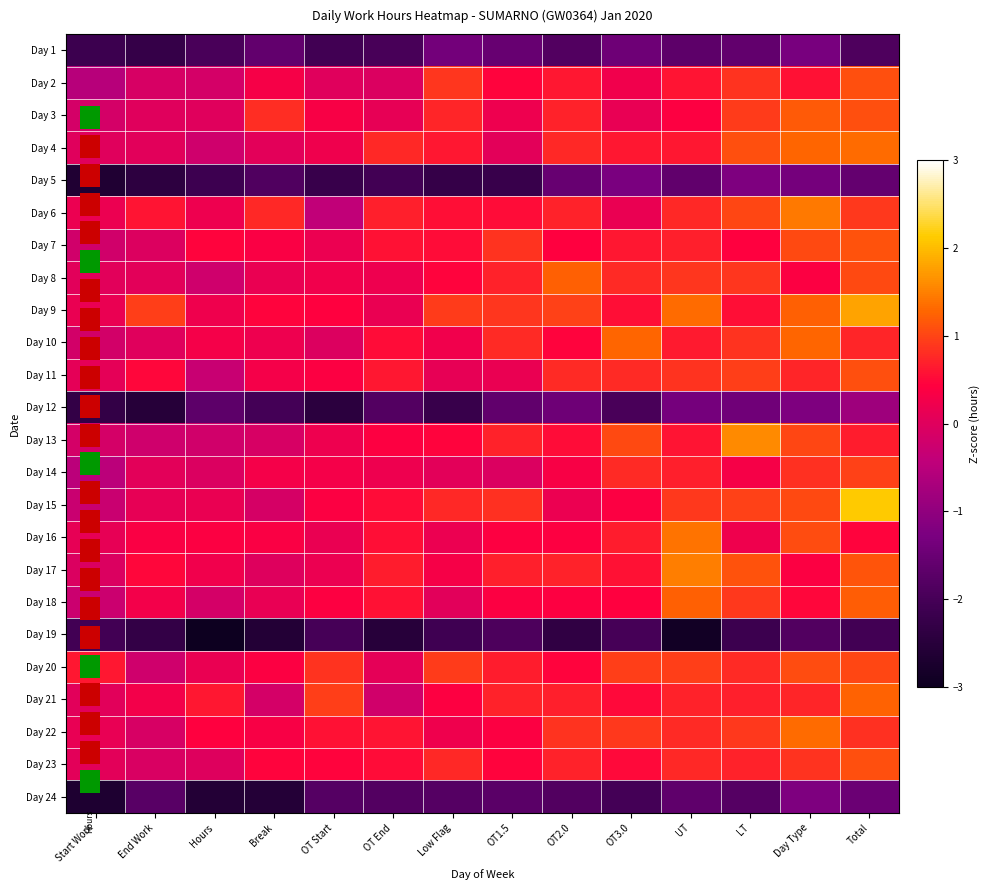

List the series in order of their peak value, highest first.

Day 15, Day 9, Day 13, Day 17, Day 6, Day 16, Day 4, Day 22, Day 10, Day 21, Day 18, Day 8, Day 3, Day 7, Day 2, Day 23, Day 11, Day 20, Day 14, Day 12, Day 24, Day 5, Day 1, Day 19